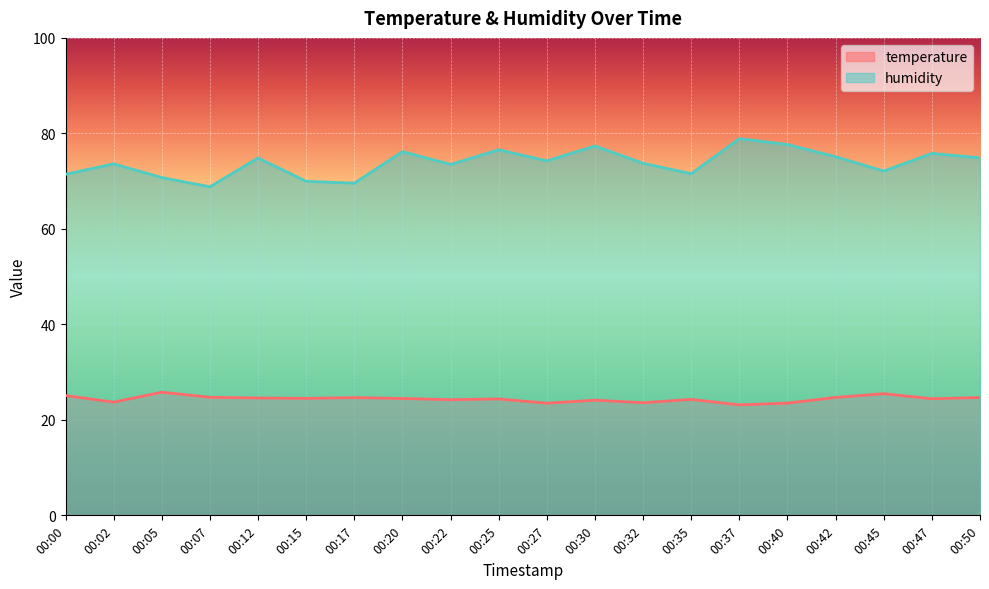

True or false: temperature has more than 0 points higher than both neighbors.

True